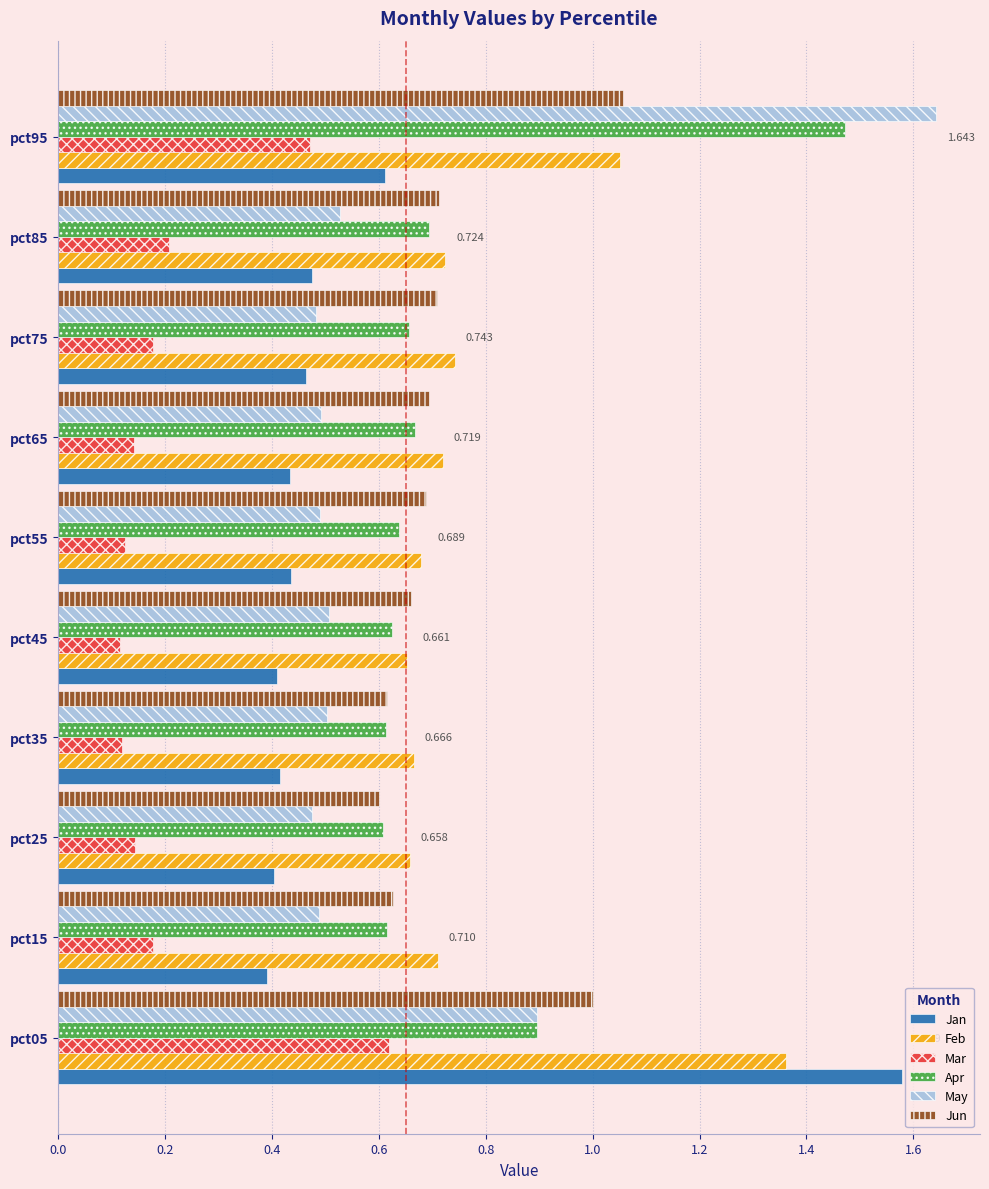

Between pct75 and pct95, which series saw the biggest shift?

May